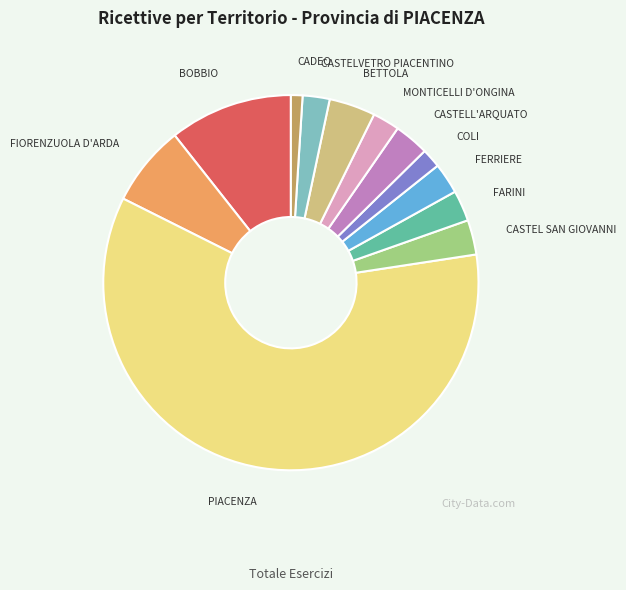

Is it true that FARINI is 3% of the pie?

True